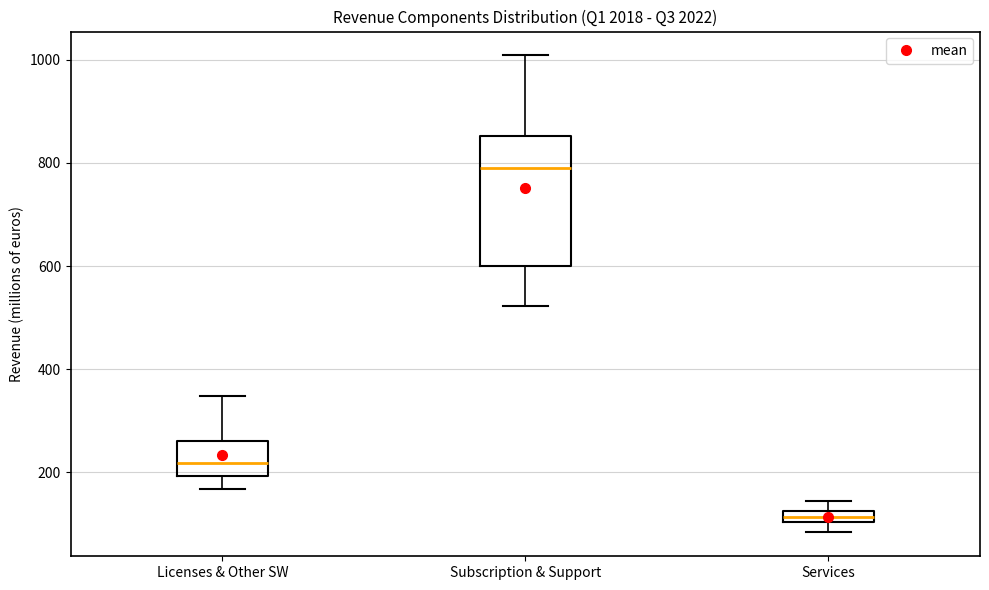

Where does the upper whisker of the box for Subscription & Support end on the y-axis? The values are not printed on the chart, so give them approximately, as read against the axis.

1000